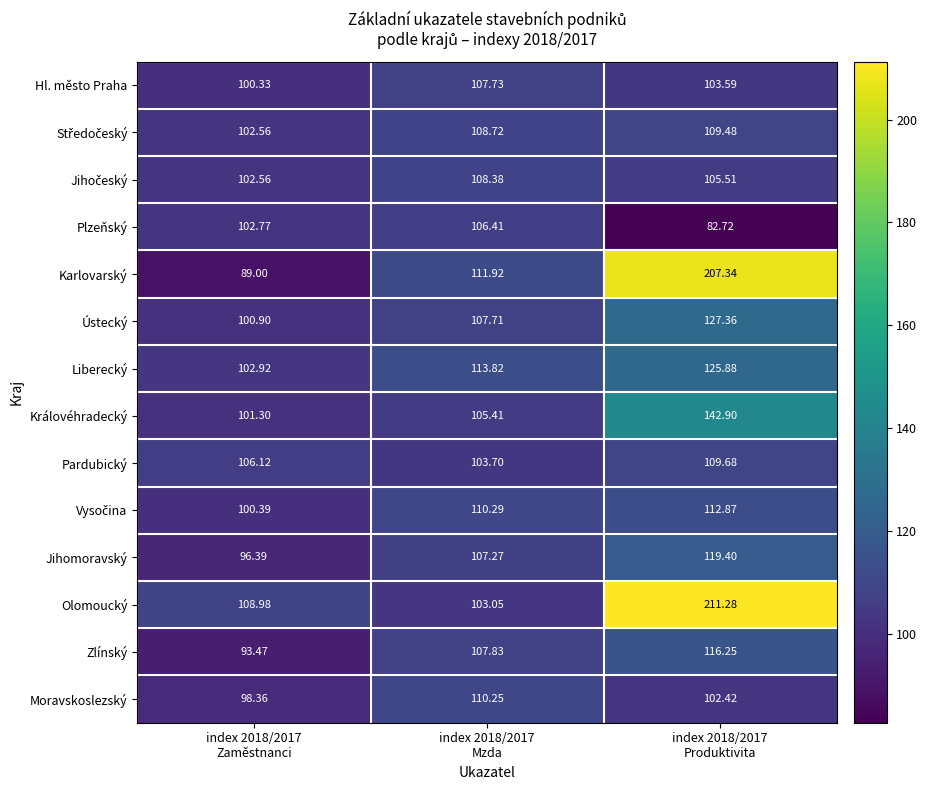

At which category does the chart reach its peak across all series?

index 2018/2017
Produktivita